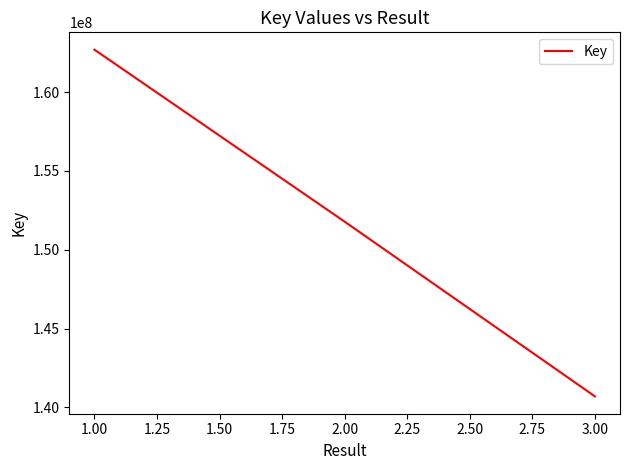

Does the chart display data point markers on the line(s)?

No